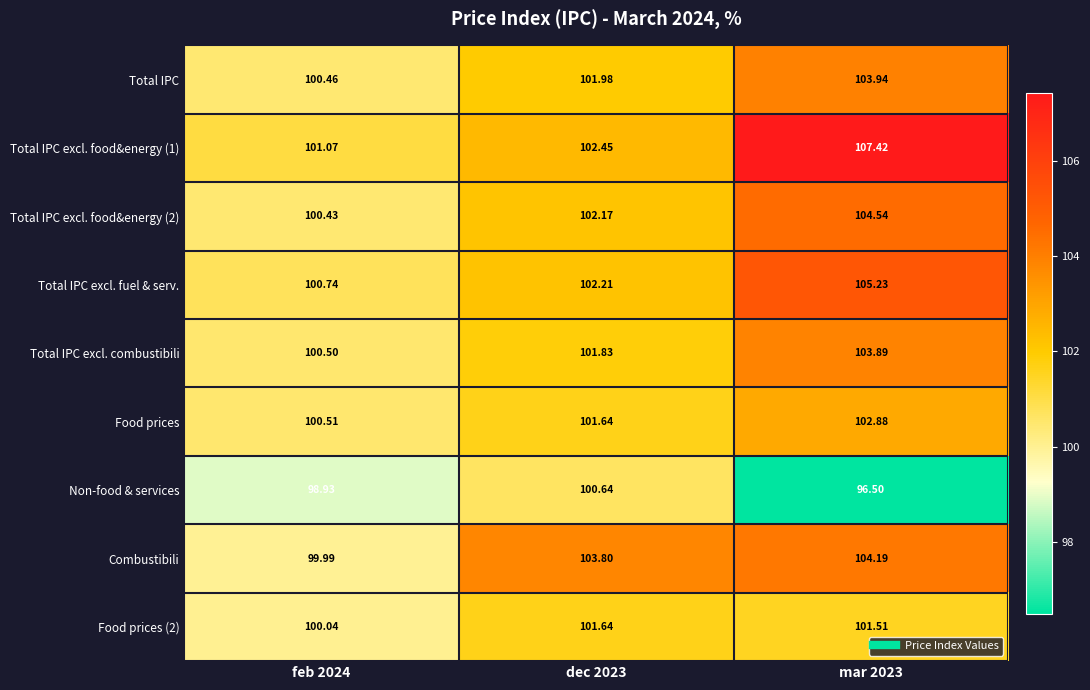

What is the greatest value displayed?

107.4